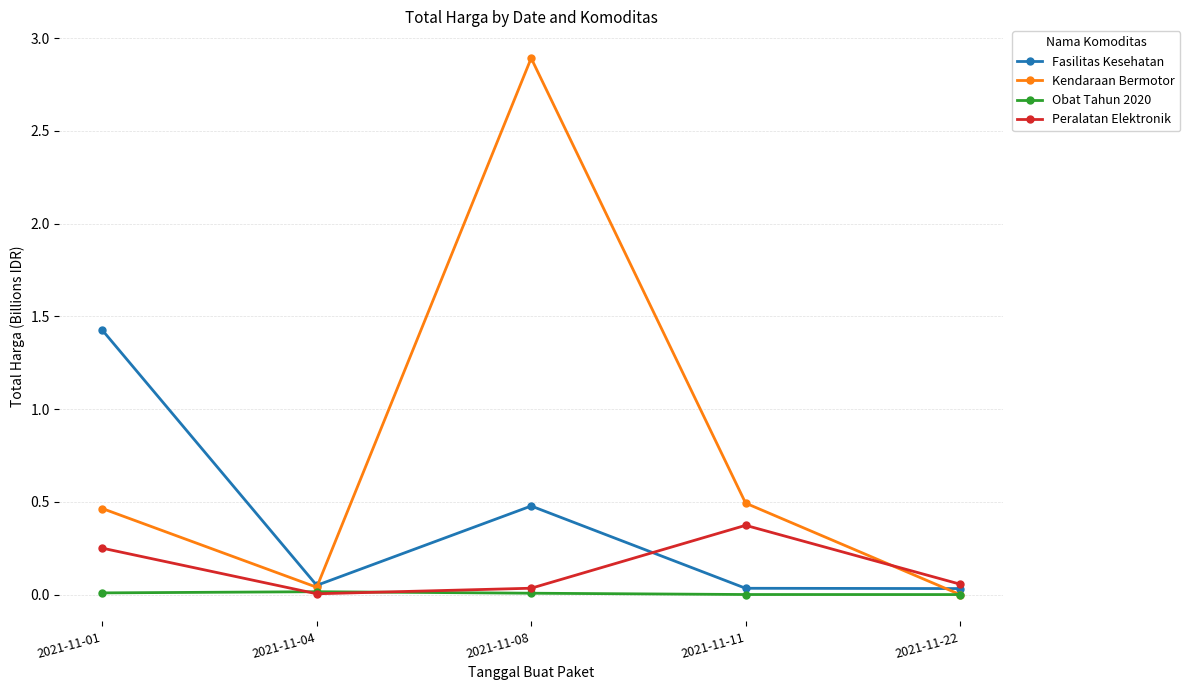

True or false: Fasilitas Kesehatan has more than 0 points higher than both neighbors.

True